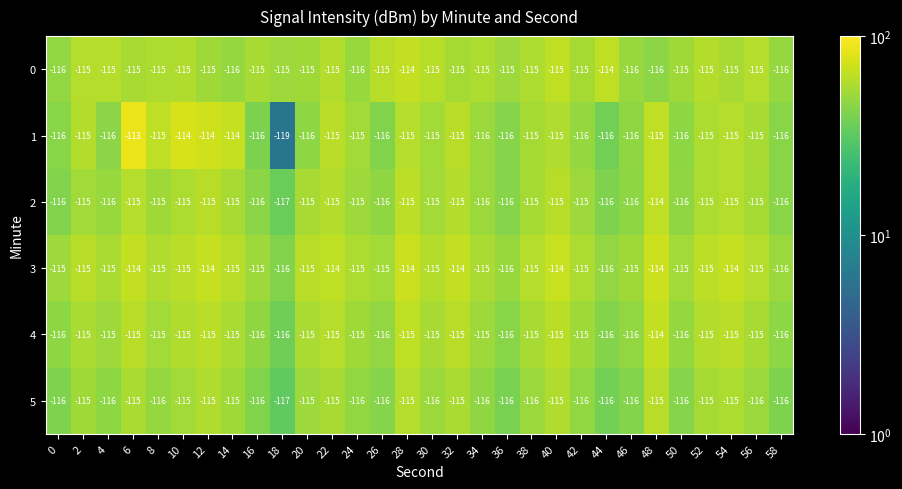

What is the maximum value shown in the chart?

-113